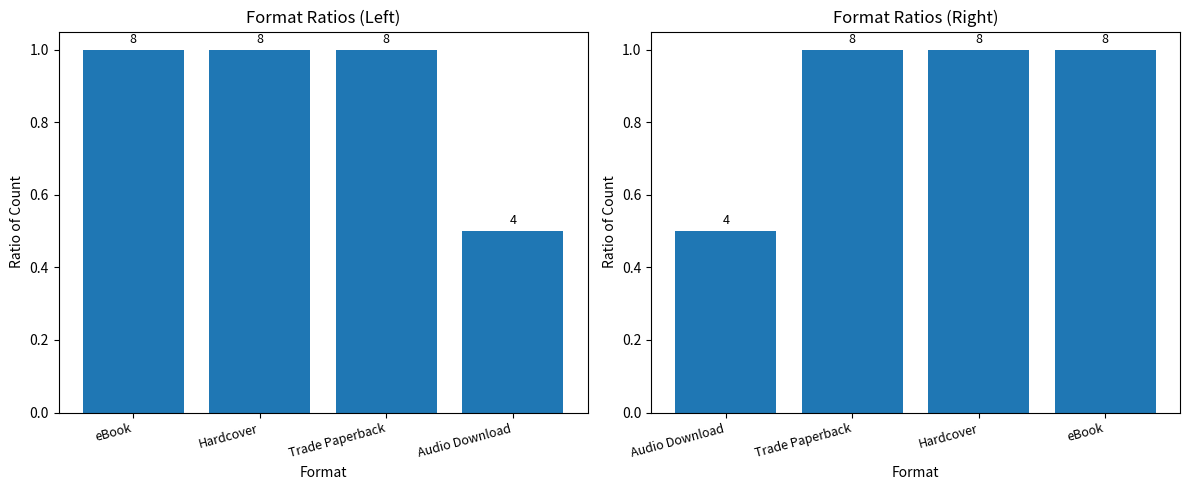

What is the difference between the maximum and minimum values?

0.5